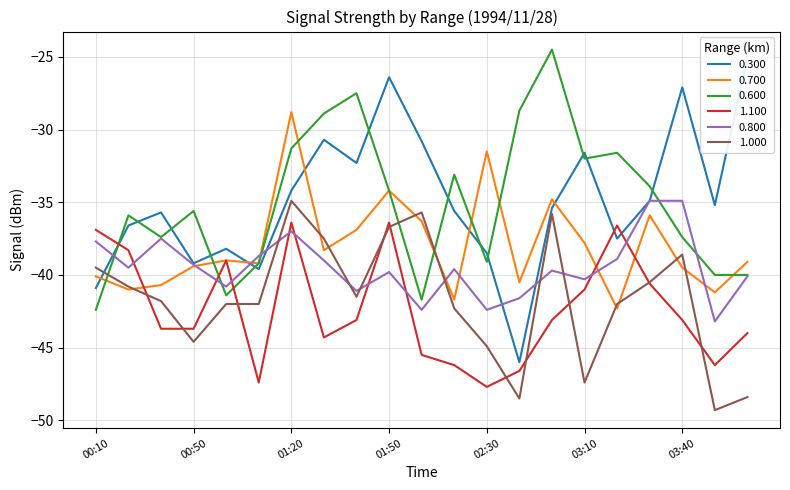

What is the label of the 16th point from the left?

03:10